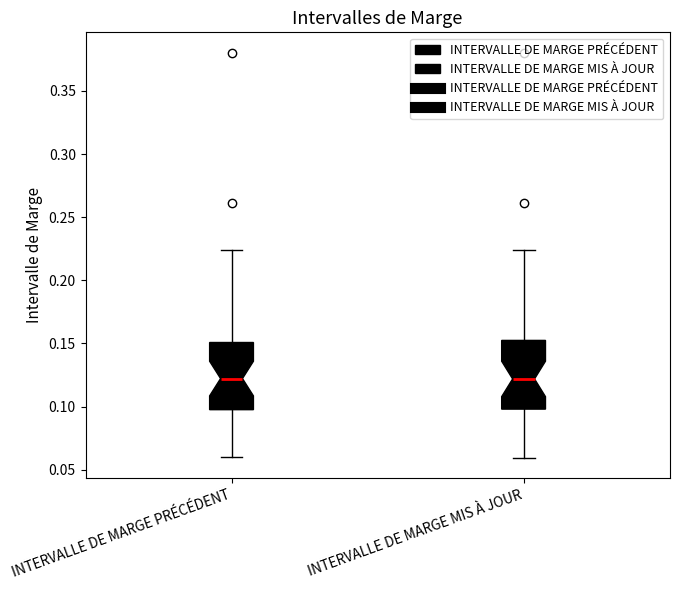

Reading left to right, transcribe this box plot: for each box, give where its median line is, the range the box spans, and where its two whiskers end, as read against the y-axis. The values are not printed on the chart, so give them approximately, as read against the axis.

INTERVALLE DE MARGE PRÉCÉDENT: median 0.120, box 0.100 to 0.150, whiskers 0.060 to 0.225
INTERVALLE DE MARGE MIS À JOUR: median 0.120, box 0.100 to 0.150, whiskers 0.060 to 0.225